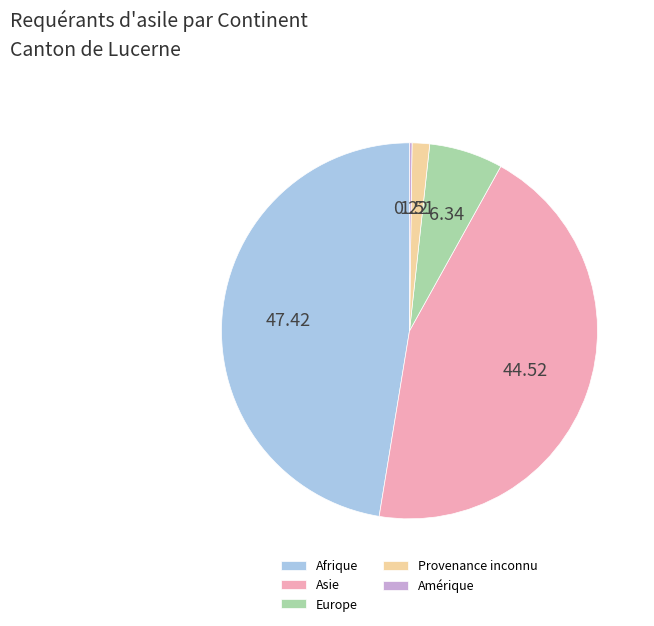

What is the ratio of the value at Asie to the value at Afrique?

0.9